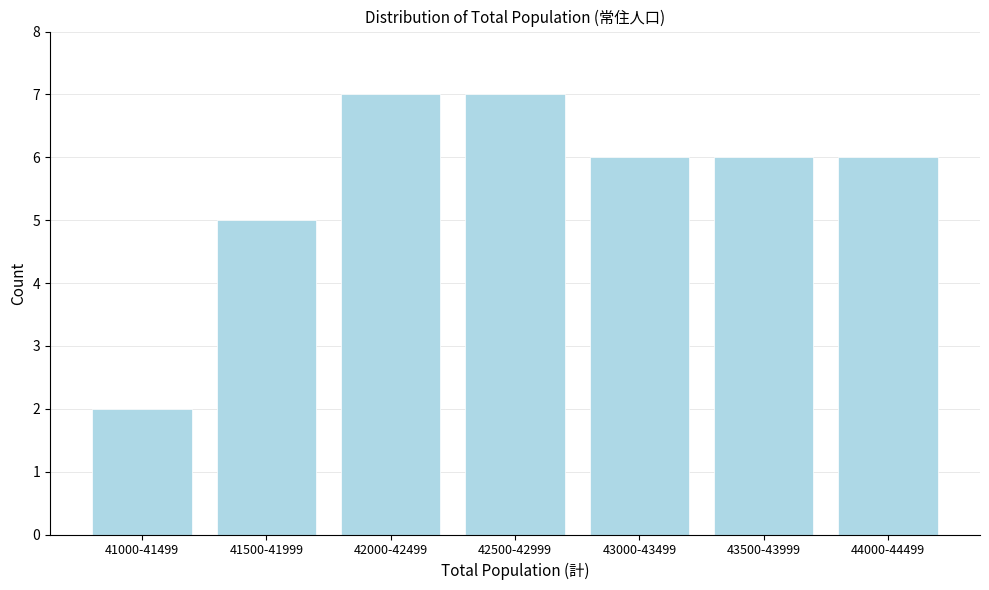

Reading left to right, list all the values displayed in this chart.

41000-41499=2	41500-41999=5	42000-42499=7	42500-42999=7	43000-43499=6	43500-43999=6	44000-44499=6